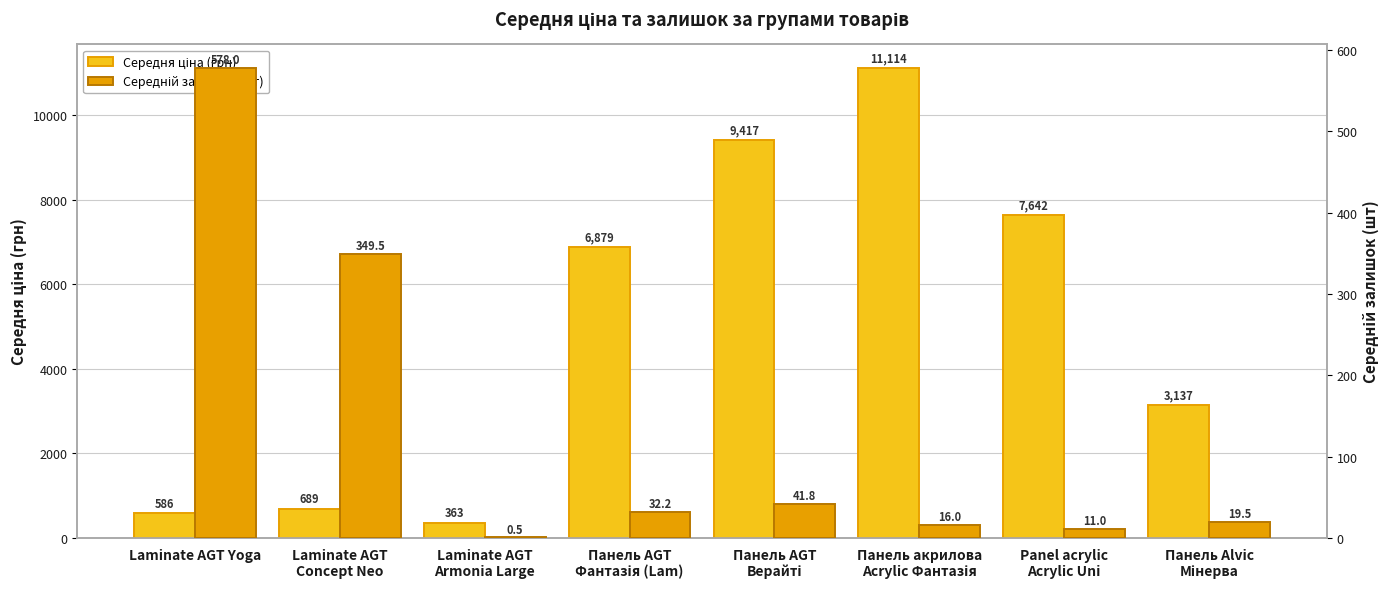

At Panel acrylic
Acrylic Uni, list the series in order from smallest to largest.

Середній залишок (шт), Середня ціна (грн)